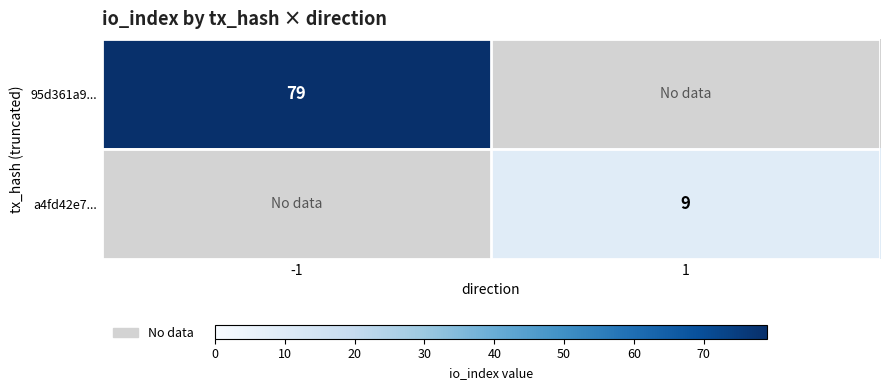

At how many categories does at least one series exceed 75?

1